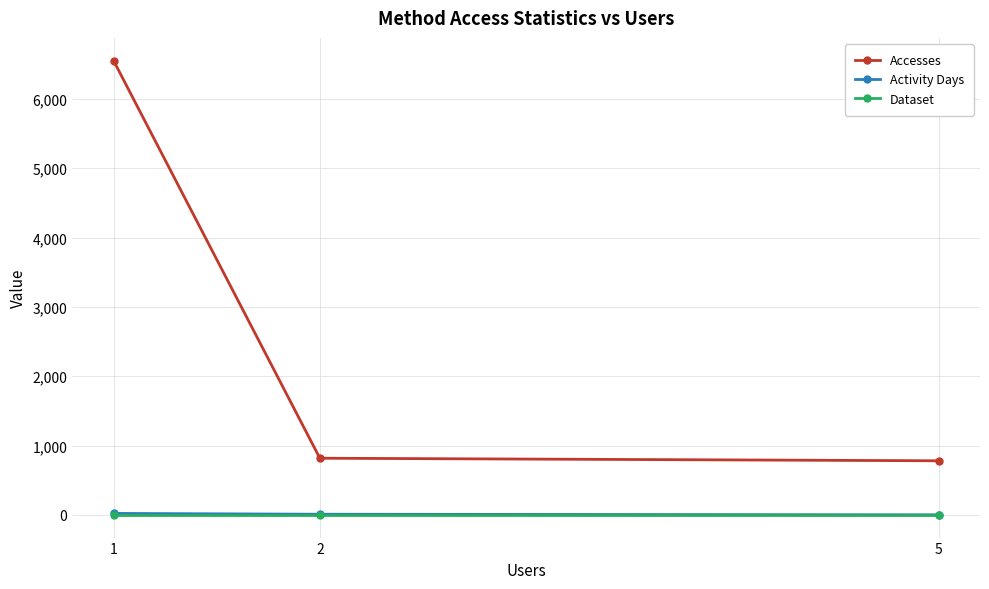

Which series has the widest spread of values?

Accesses